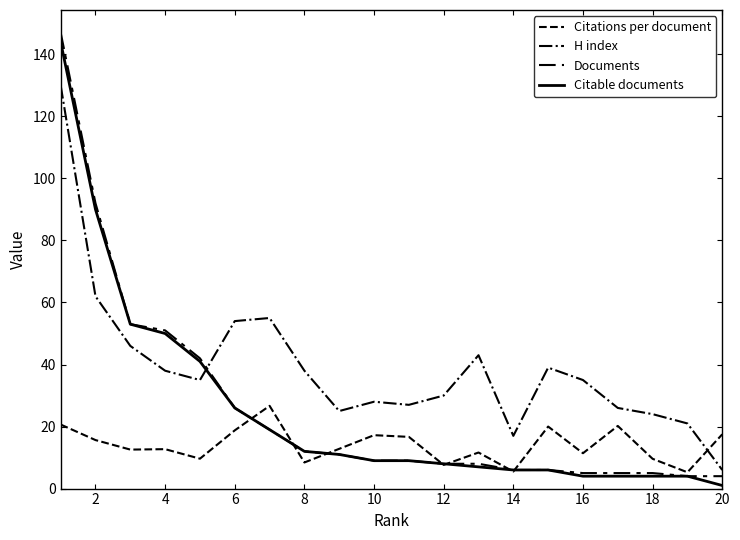

At which label is Citable documents closest to 72?

2